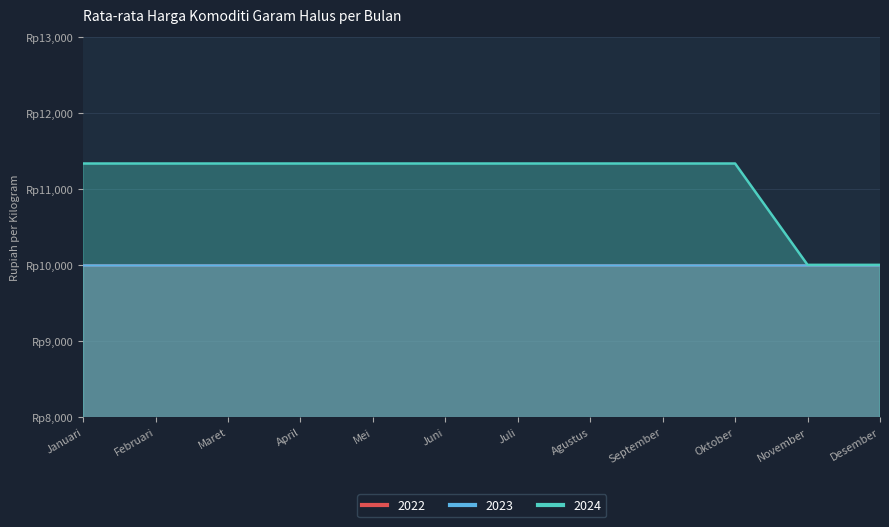

Reading left to right, extract all data points from this chart.

2022: 10000.0	10000.0	10000.0	10000.0	10000.0	10000.0	10000.0	10000.0	10000.0	10000.0	10000.0	10000.0
2023: 10000.0	10000.0	10000.0	10000.0	10000.0	10000.0	10000.0	10000.0	10000.0	10000.0	10000.0	10000.0
2024: 11333.3	11333.3	11333.3	11333.3	11333.3	11333.3	11333.3	11333.3	11333.3	11333.3	10000.0	10000.0